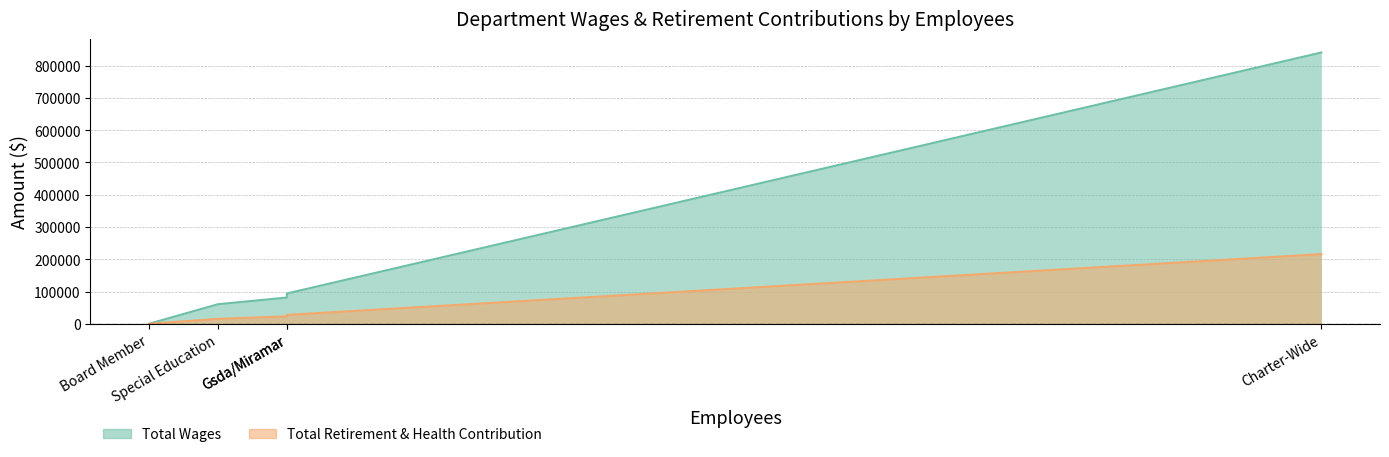

What is the spread (max minus min) of values at Charter-Wide?

625089